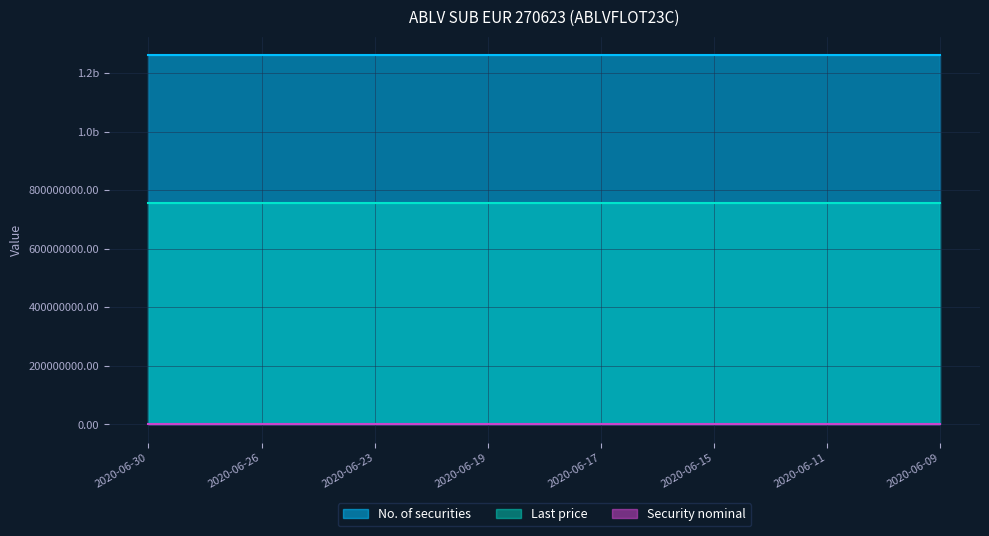

The Security nominal series shows 0.0 at 2020-06-15. True or false?

False